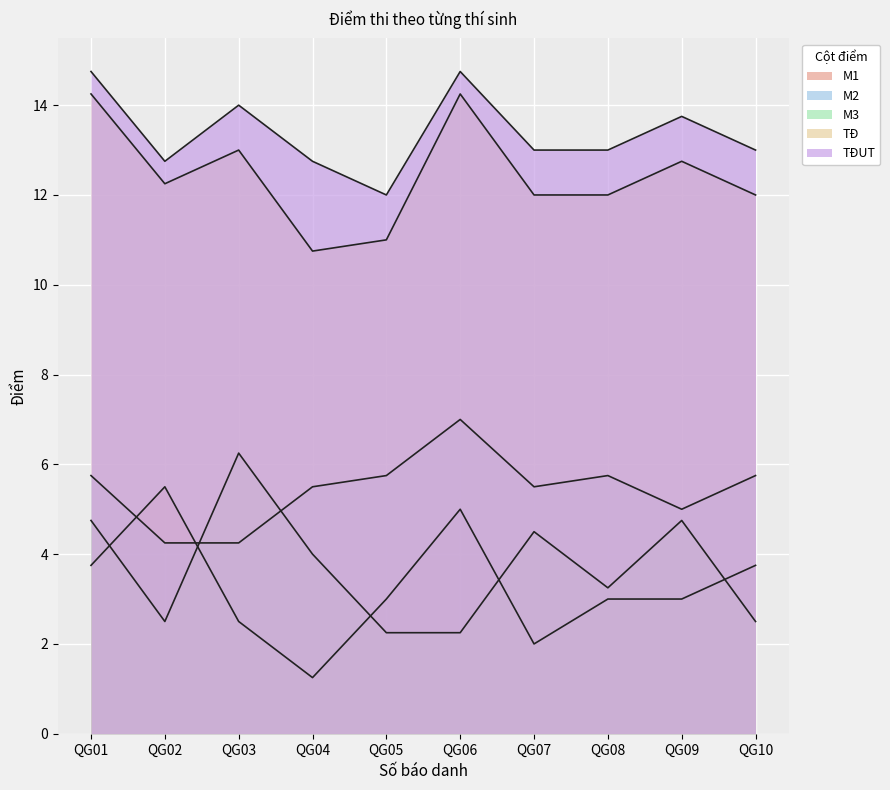

What are all the series names shown in the legend?

M1, M2, M3, TĐ, TĐUT